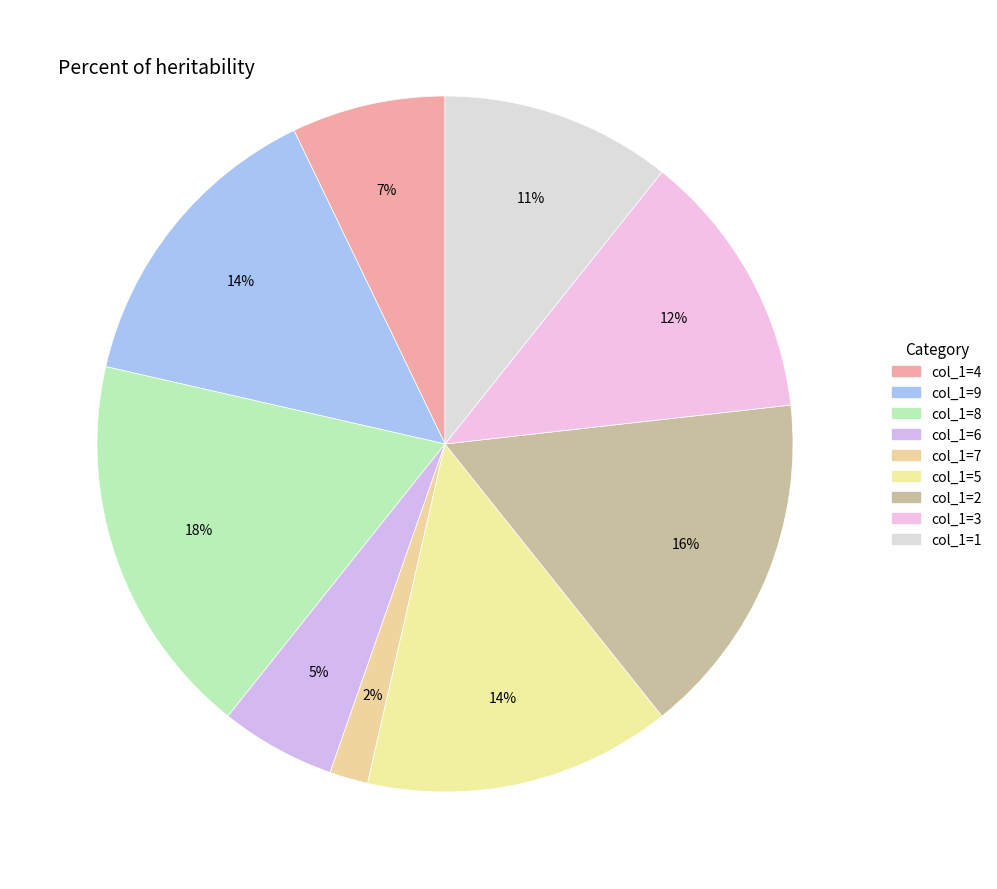

How many slices are in this pie chart?

9